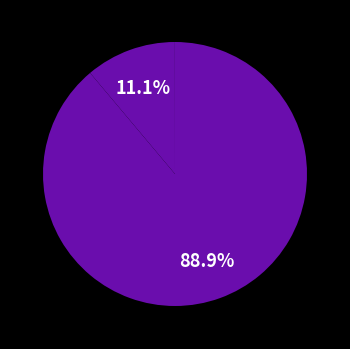

To the nearest percent, what is the difference between the largest and smallest slice percentages?

89%